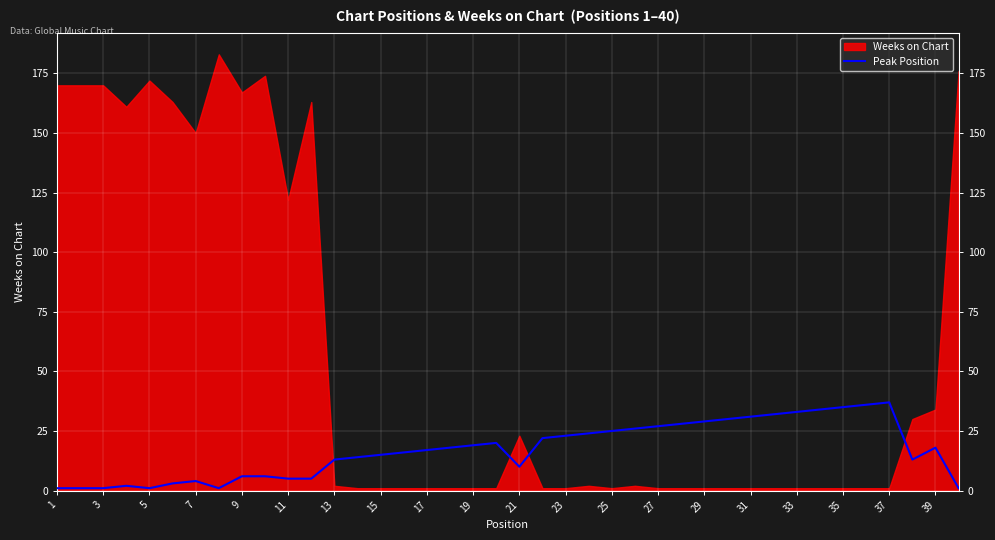

Count the number of categories in the chart.

40